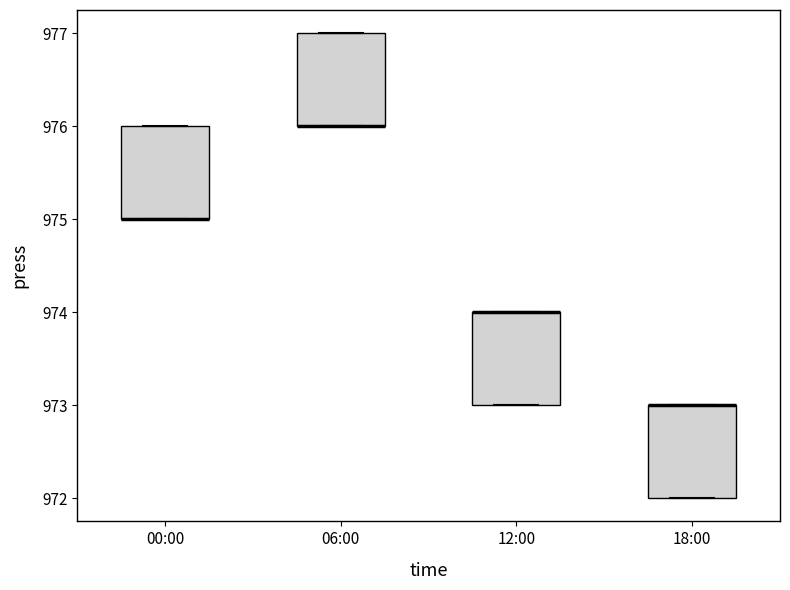

Reading left to right, transcribe this box plot: for each box, give where its median line is, the range the box spans, and where its two whiskers end, as read against the y-axis. The values are not printed on the chart, so give them approximately, as read against the axis.

00:00: median 975 (drawn on the box's lower edge), box 975 to 976, whiskers 975 to 976
06:00: median 976 (drawn on the box's lower edge), box 976 to 977, whiskers 976 to 977
12:00: median 974 (drawn on the box's upper edge), box 973 to 974, whiskers 973 to 974
18:00: median 973 (drawn on the box's upper edge), box 972 to 973, whiskers 972 to 973